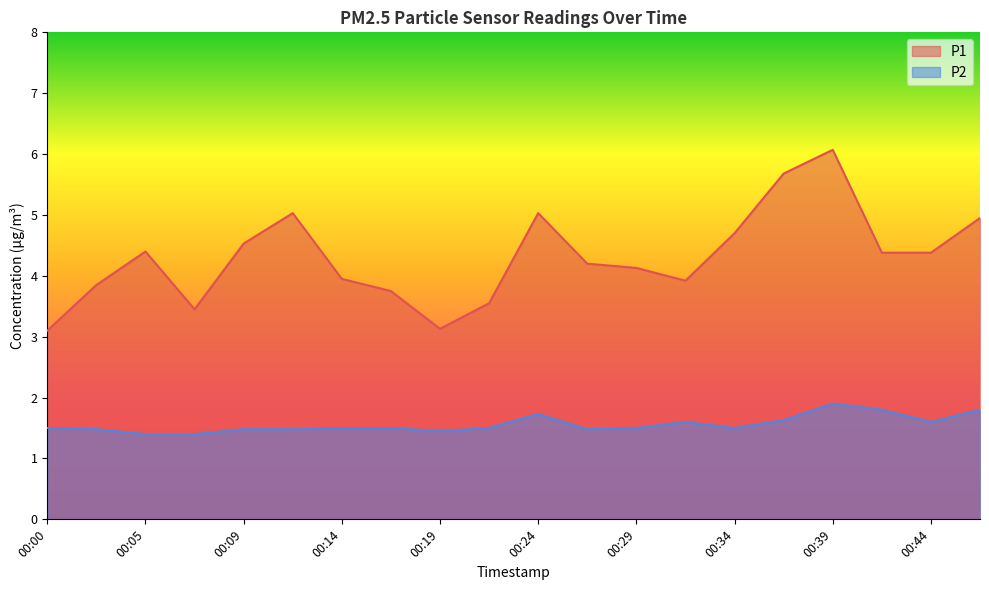

The P2 series shows 1.7 at 00:24. True or false?

True